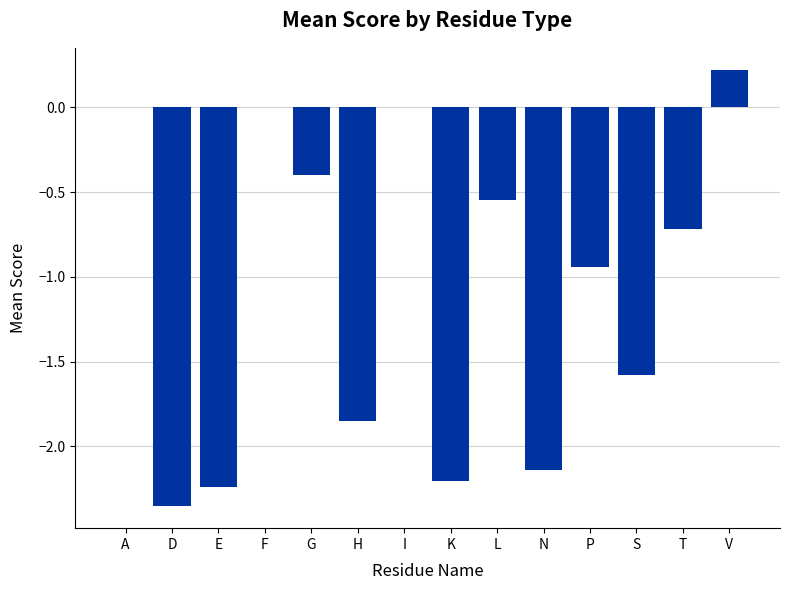

Which label corresponds to the largest value in the chart?

V